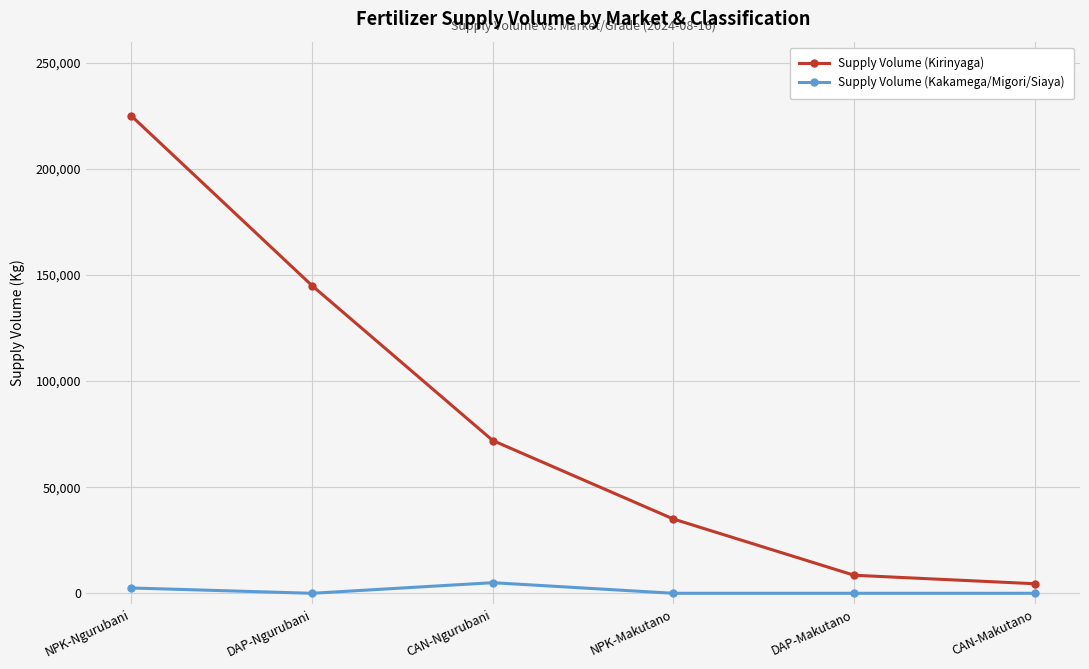

What is the label of the 5th point from the right?

DAP-Ngurubani